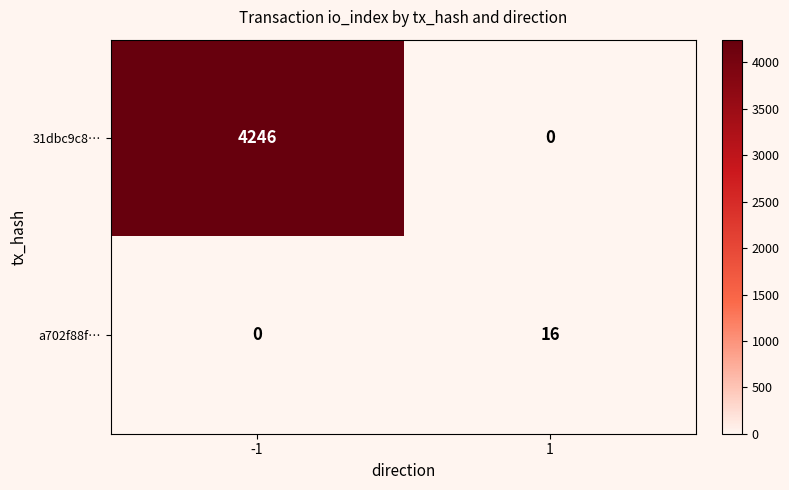

True or false: a702f88f… has a value of -9 at -1.

False